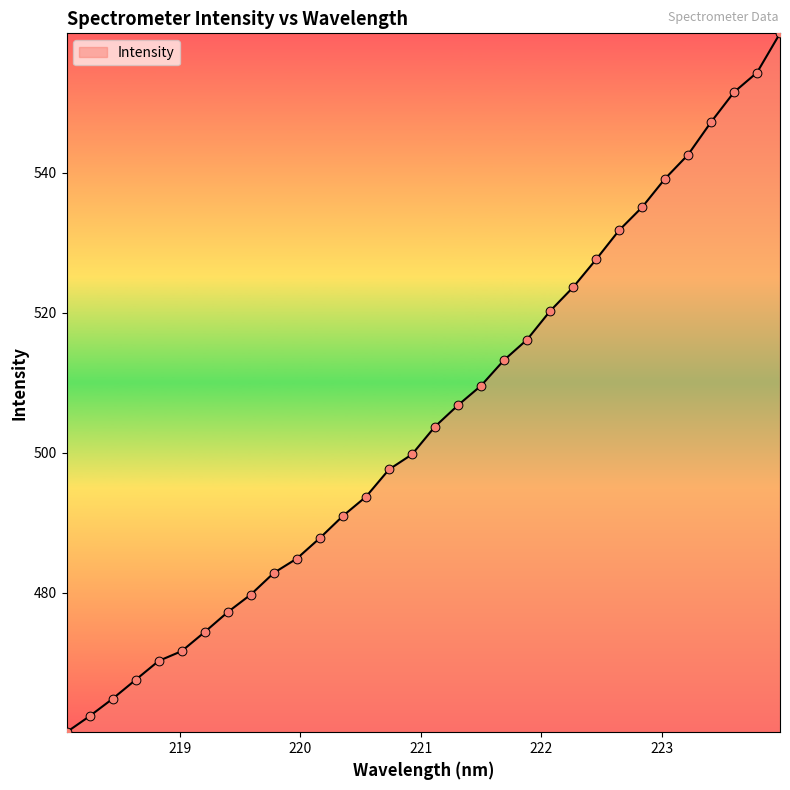

What is the minimum value shown in the chart?

460.0